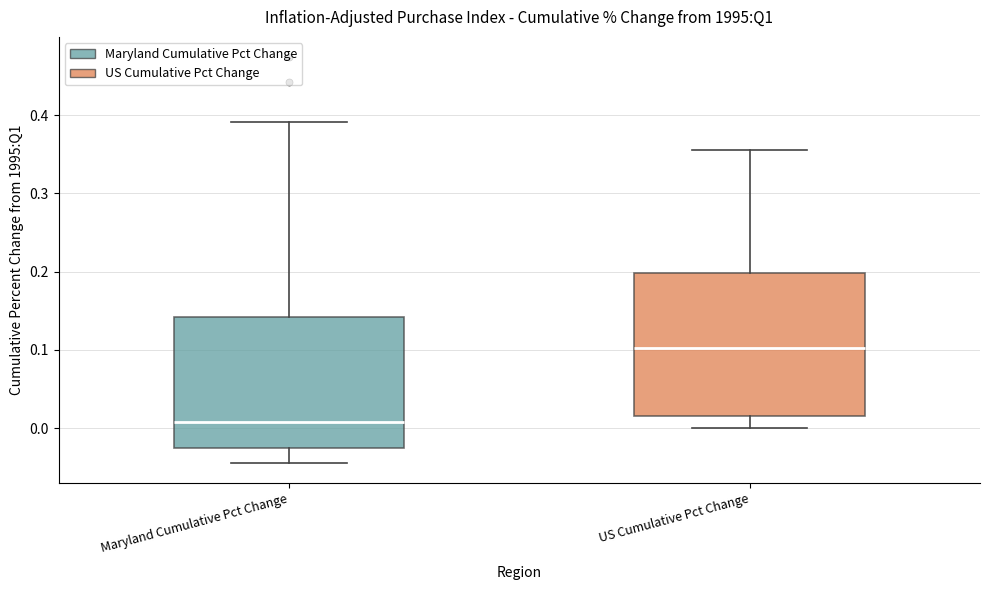

Comparing the boxes themselves (not the whiskers), which one is the tallest?

US Cumulative Pct Change